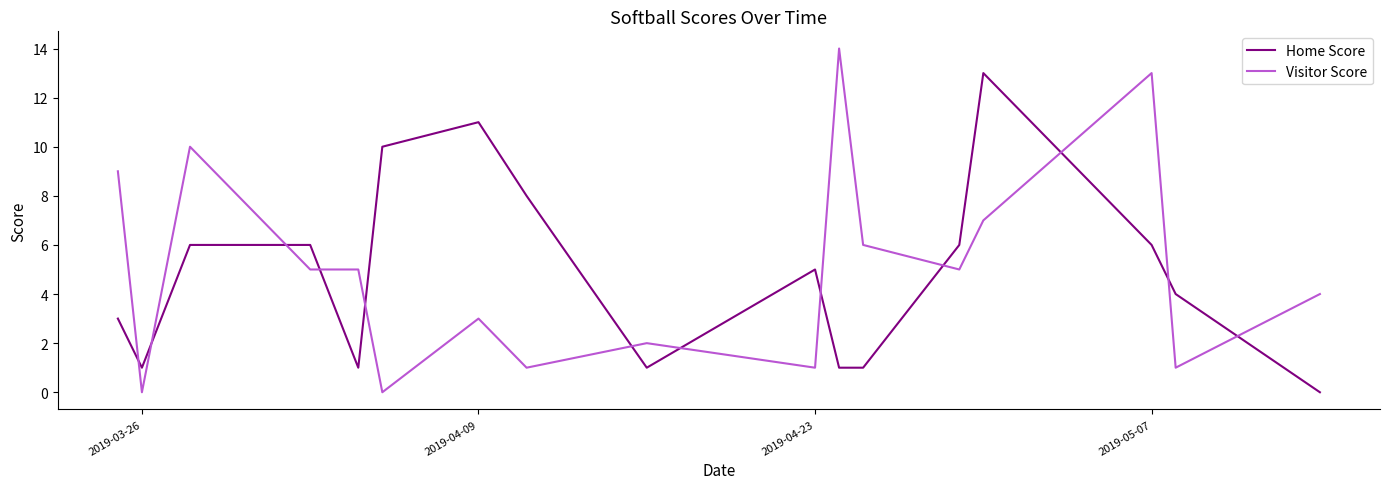

What is the greatest value displayed?

14